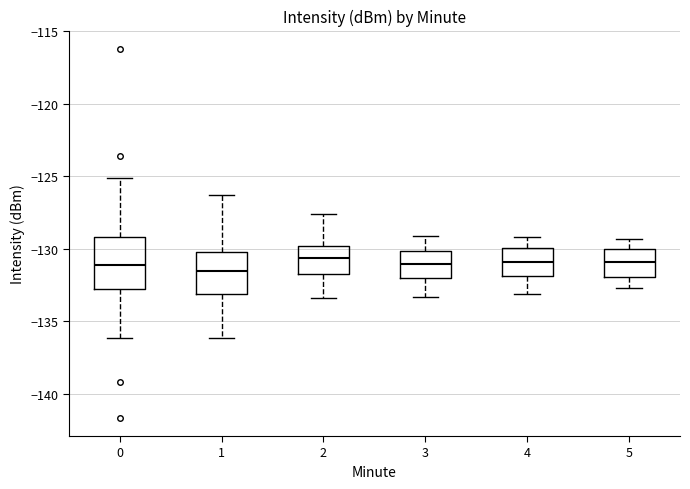

Which box is the tallest, from its lower edge to its upper edge?

0